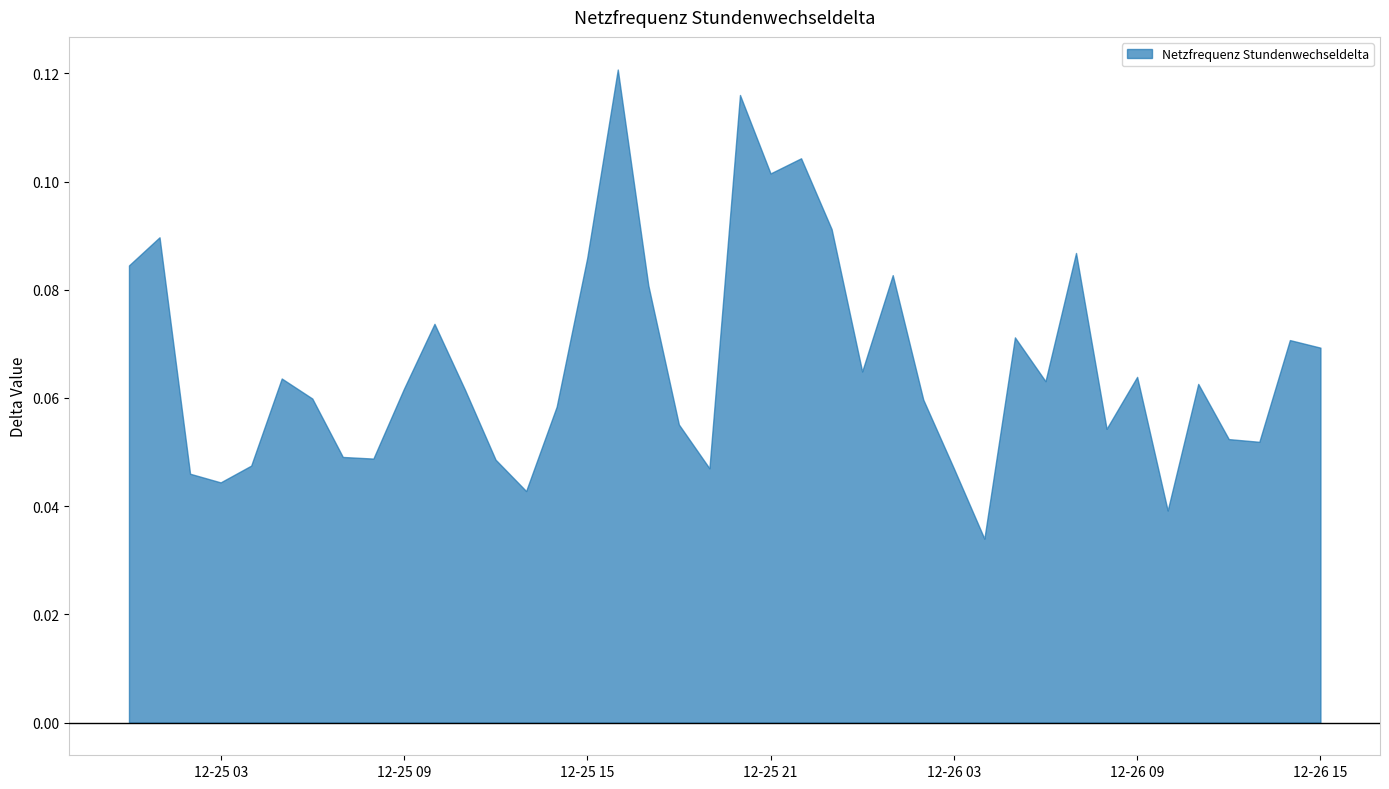

List the labels in order of value, largest first.

2019-12-25 16:00:00, 2019-12-25 20:00:00, 2019-12-25 22:00:00, 2019-12-25 21:00:00, 2019-12-25 23:00:00, 2019-12-25 01:00:00, 2019-12-26 07:00:00, 2019-12-25 15:00:00, 2019-12-25 00:00:00, 2019-12-26 01:00:00, 2019-12-25 17:00:00, 2019-12-25 10:00:00, 2019-12-26 05:00:00, 2019-12-26 14:00:00, 2019-12-26 15:00:00, 2019-12-26 00:00:00, 2019-12-26 09:00:00, 2019-12-25 05:00:00, 2019-12-26 06:00:00, 2019-12-26 11:00:00, 2019-12-25 09:00:00, 2019-12-25 11:00:00, 2019-12-25 06:00:00, 2019-12-26 02:00:00, 2019-12-25 14:00:00, 2019-12-25 18:00:00, 2019-12-26 08:00:00, 2019-12-26 12:00:00, 2019-12-26 13:00:00, 2019-12-25 07:00:00, 2019-12-25 08:00:00, 2019-12-25 12:00:00, 2019-12-25 04:00:00, 2019-12-25 19:00:00, 2019-12-26 03:00:00, 2019-12-25 02:00:00, 2019-12-25 03:00:00, 2019-12-25 13:00:00, 2019-12-26 10:00:00, 2019-12-26 04:00:00